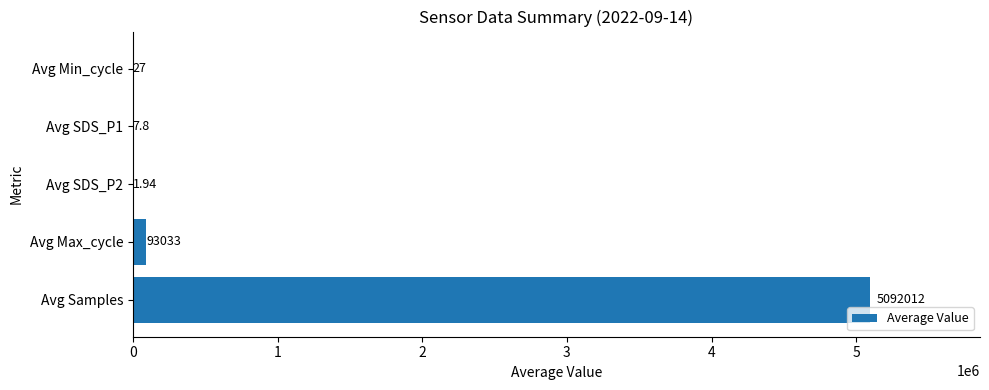

What is the change in value from Avg Samples to Avg Min_cycle?

-5091985.0